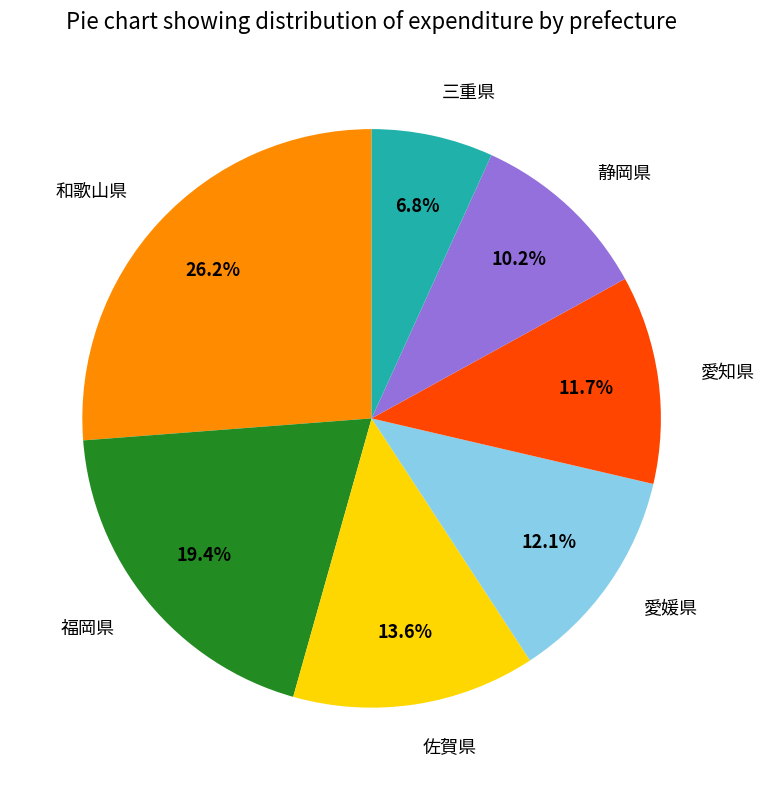

Which has a higher value, 佐賀県 or 愛知県?

佐賀県